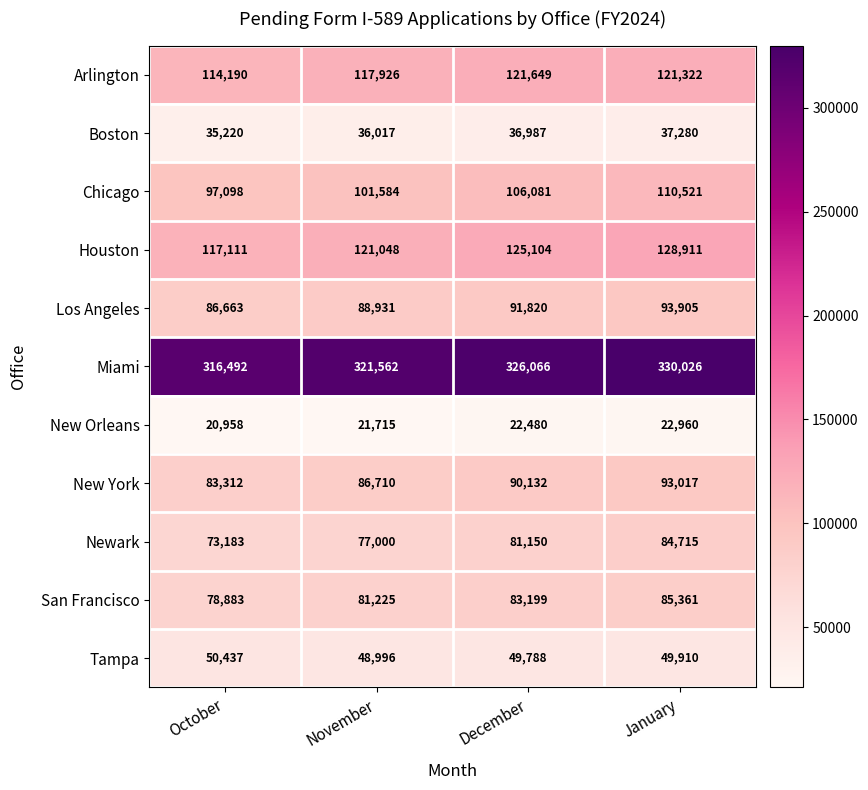

What is the total value across all series at October?

1073547